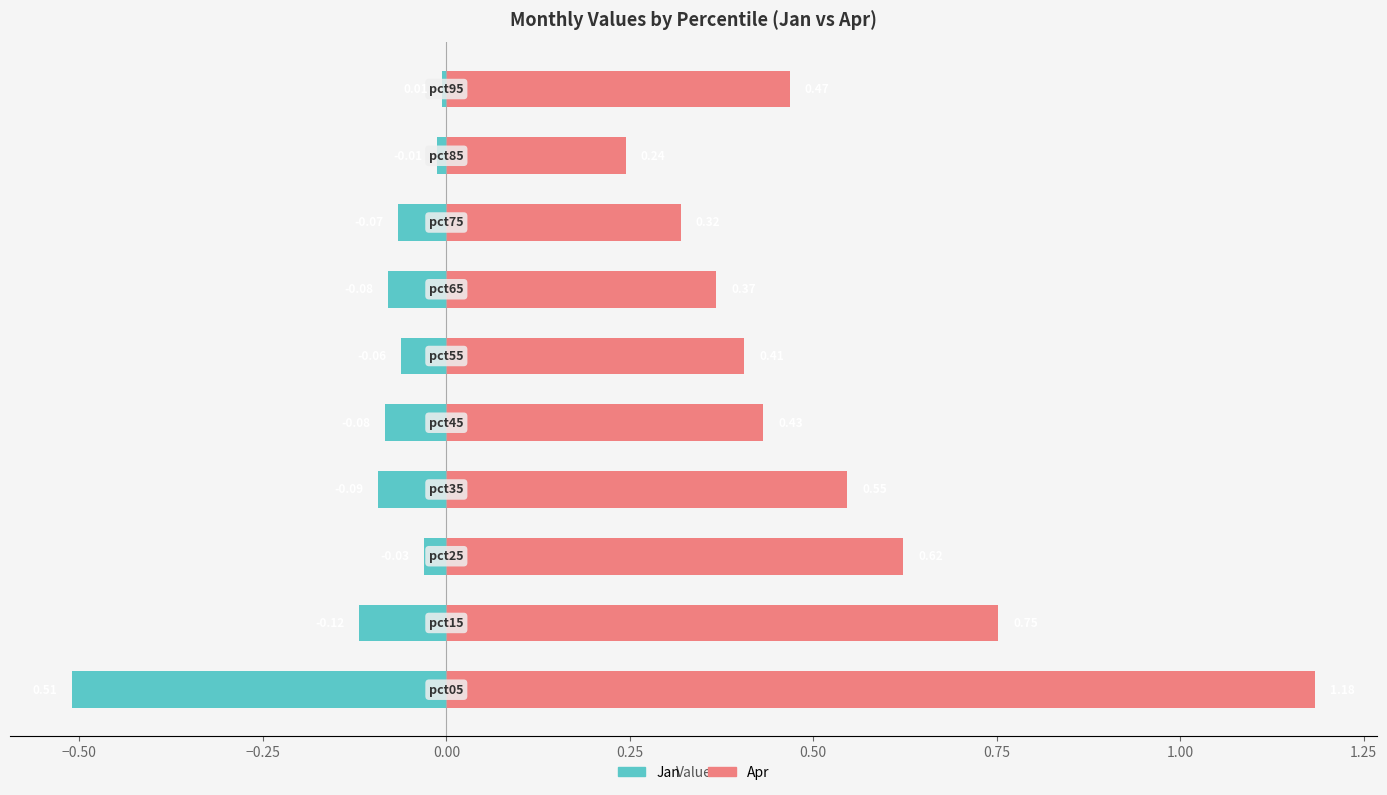

What is the difference between the maximum and minimum values in the Jan series?

0.5